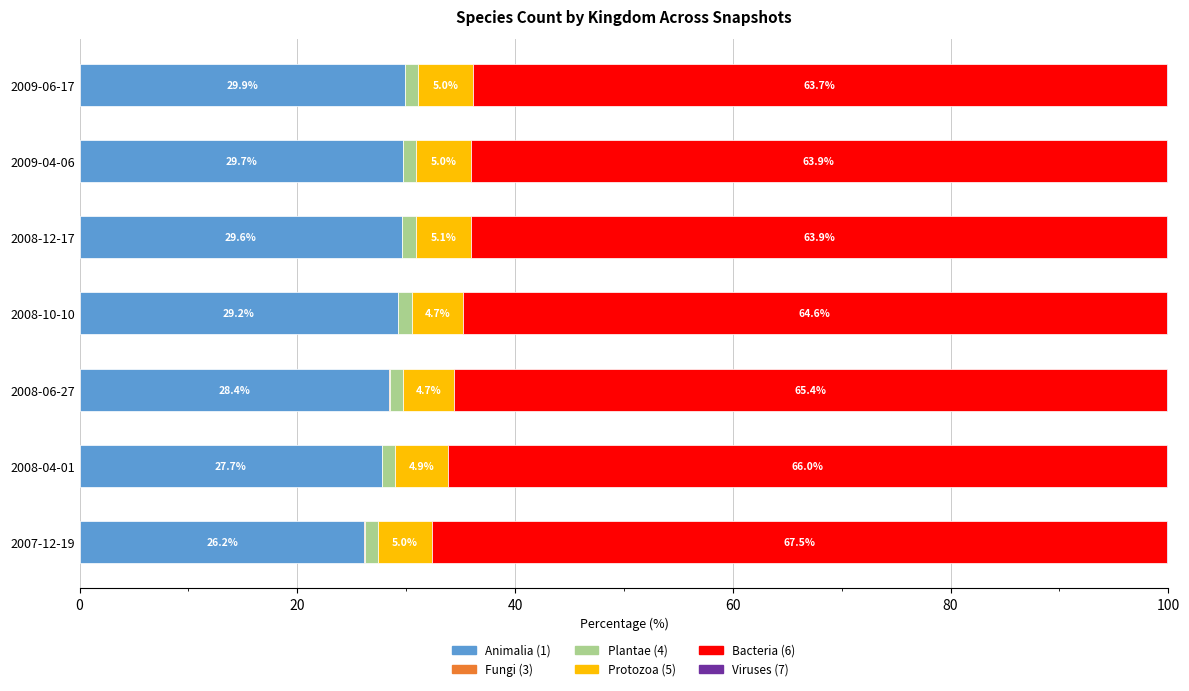

What is the total value across all series at 2009-06-17?

100.0